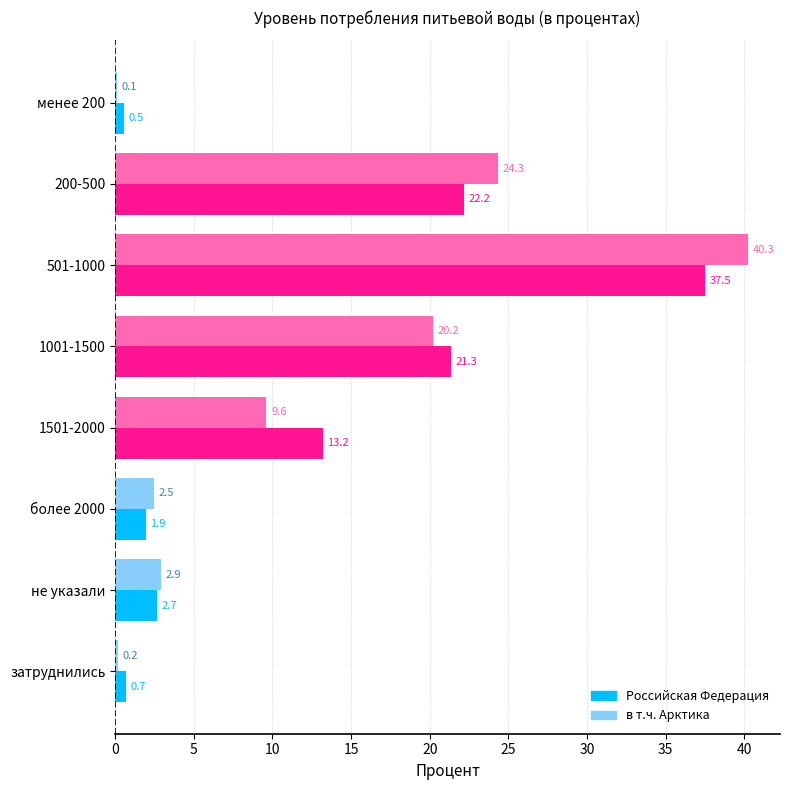

Is the value of в т.ч. Арктика at более 2000 greater than the value of Российская Федерация at более 2000?

Yes